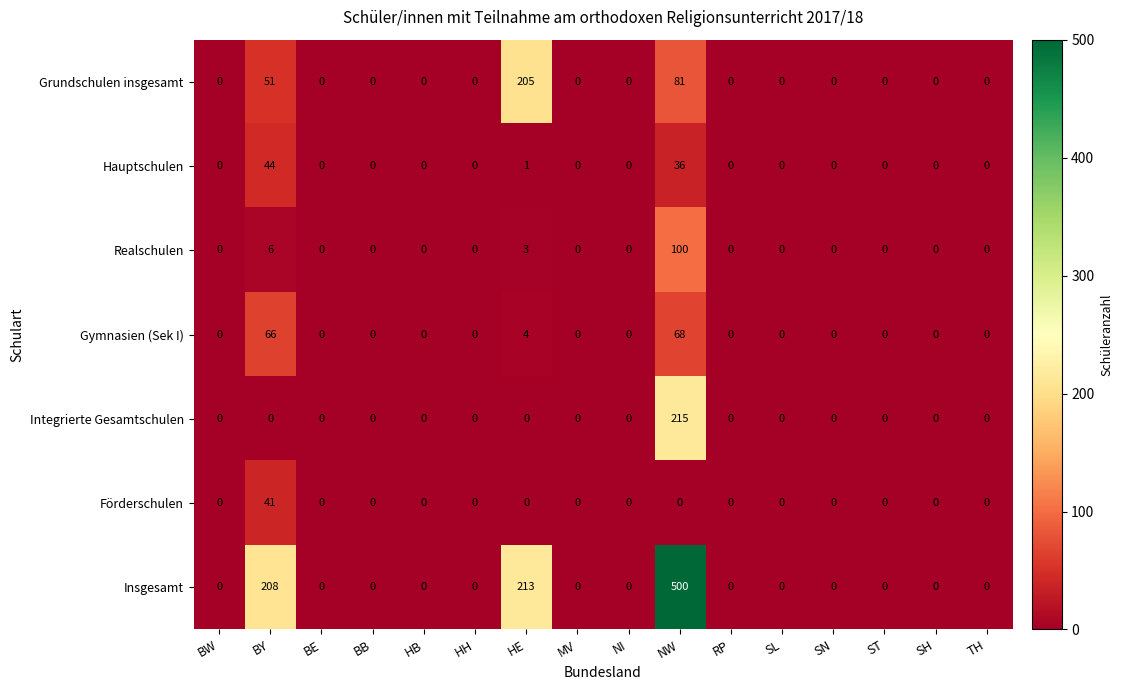

At which category is the sum across all series the highest?

NW